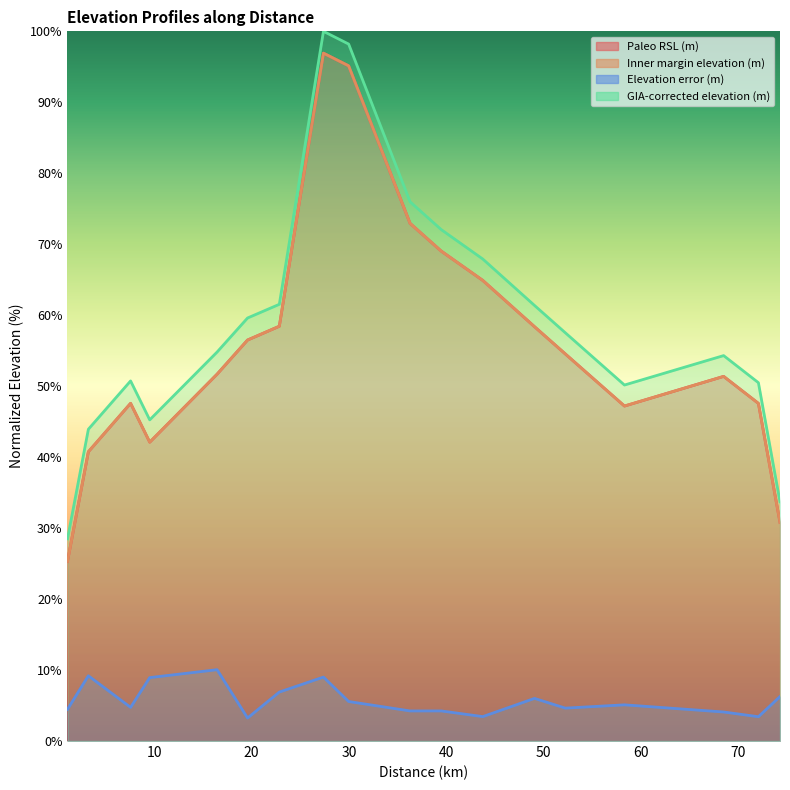

What is the sum of the GIA-corrected elevation (m) values at 1.07723 and 74.2999?

62.2